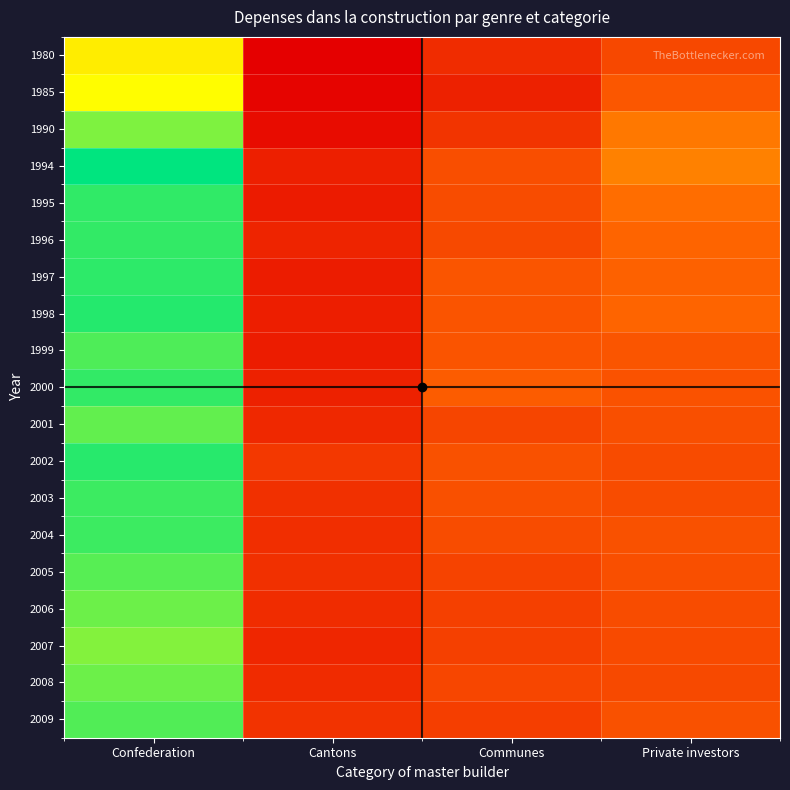

Which has a higher value, Confederation or Cantons?

Confederation